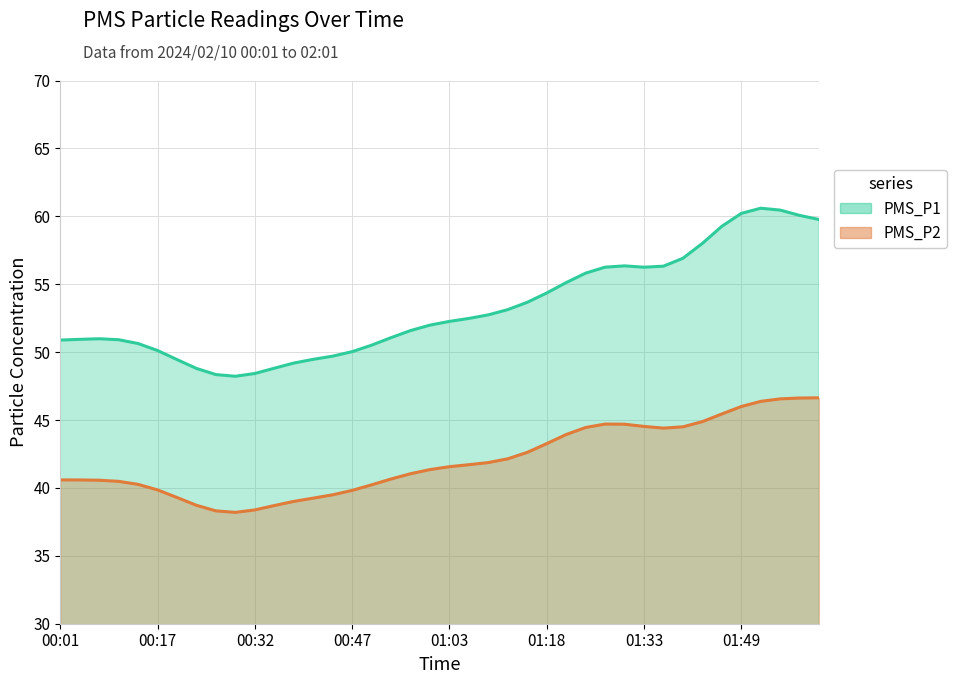

What is the difference between the PMS_P2 values at 36 and 8?

8.1